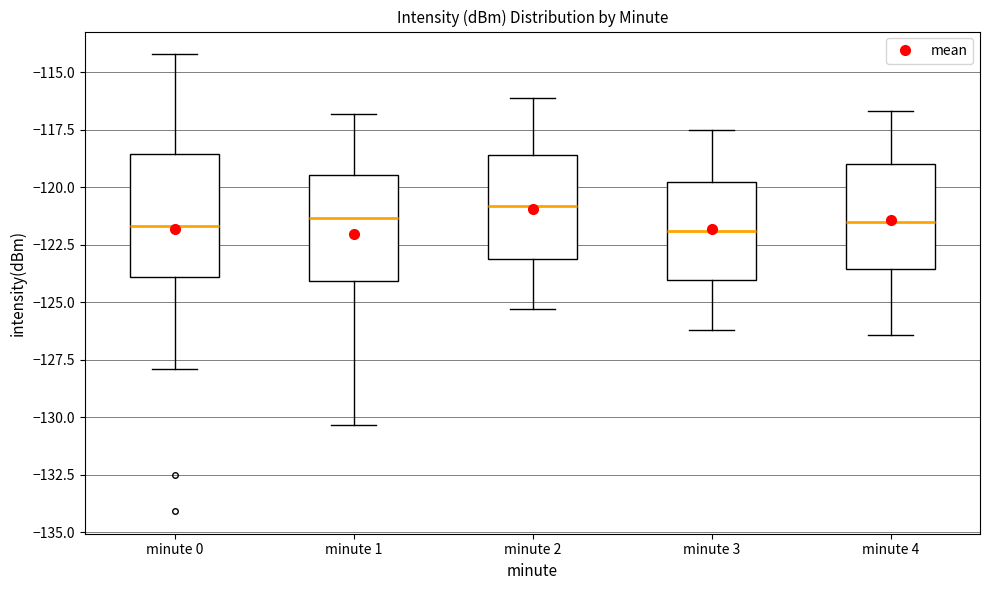

Where does the upper whisker of the box for minute 3 end on the y-axis? The values are not printed on the chart, so give them approximately, as read against the axis.

-117.5